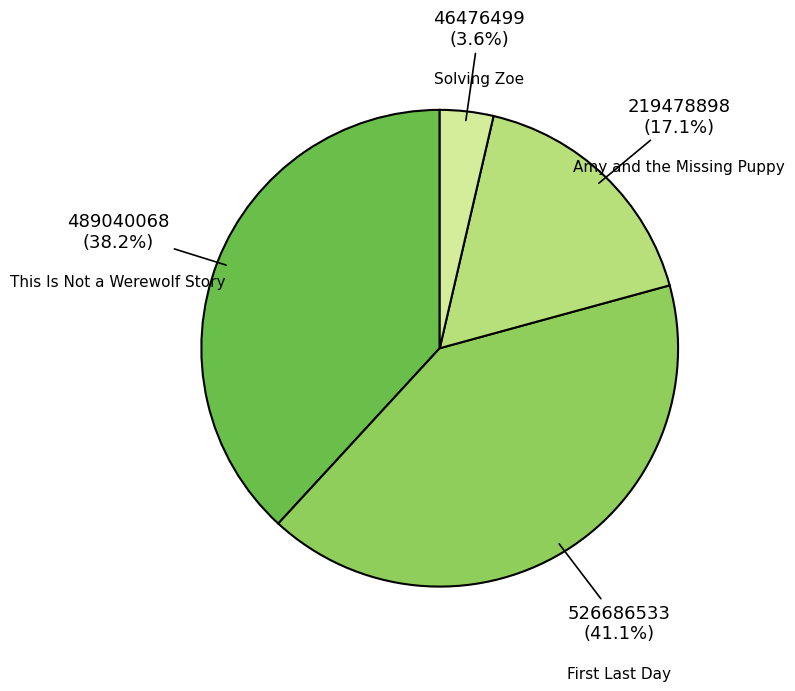

Count the number of slices in the pie.

4